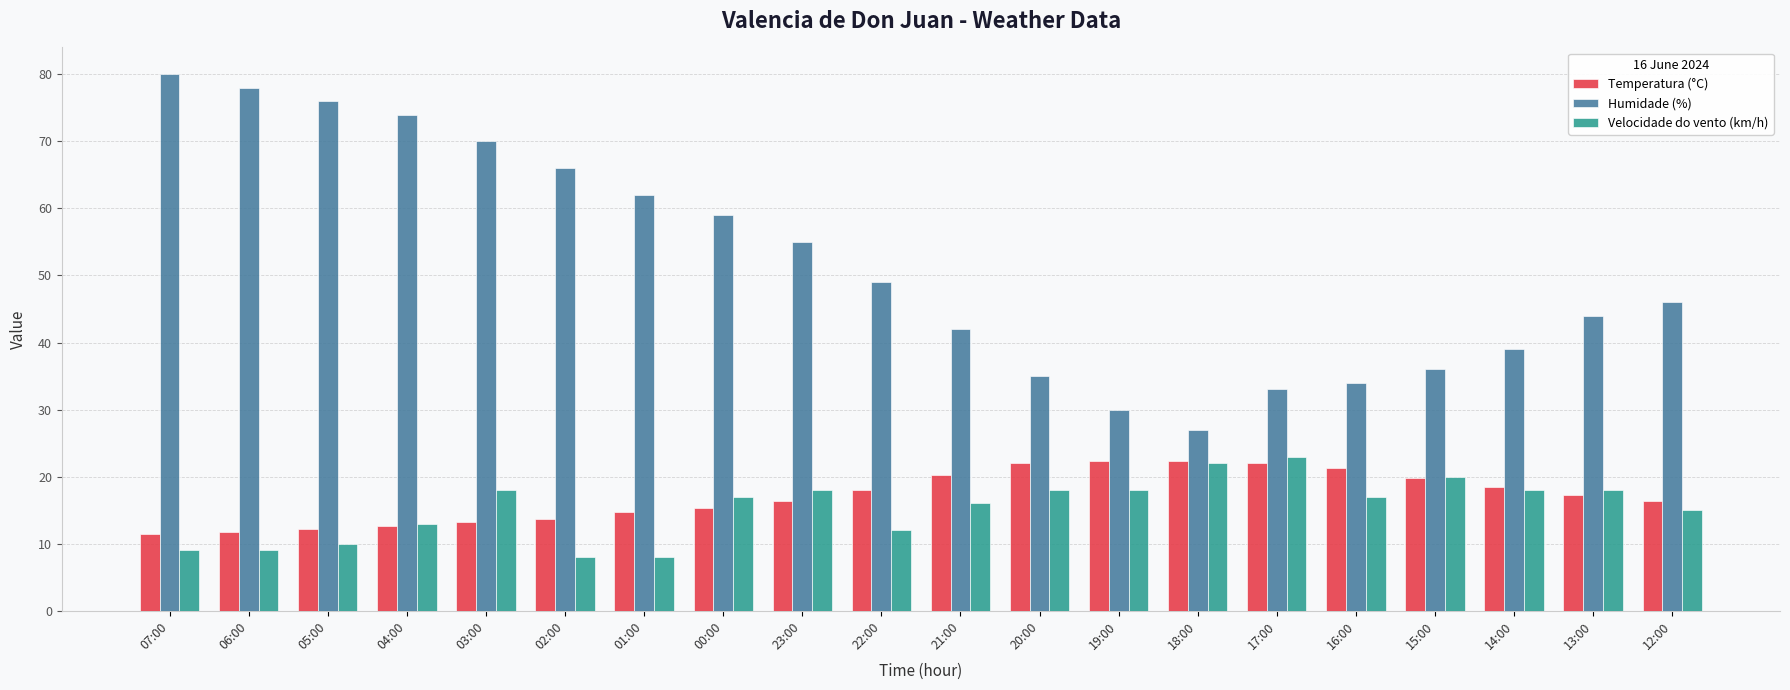

What is the maximum value for Humidade (%)?

80.0